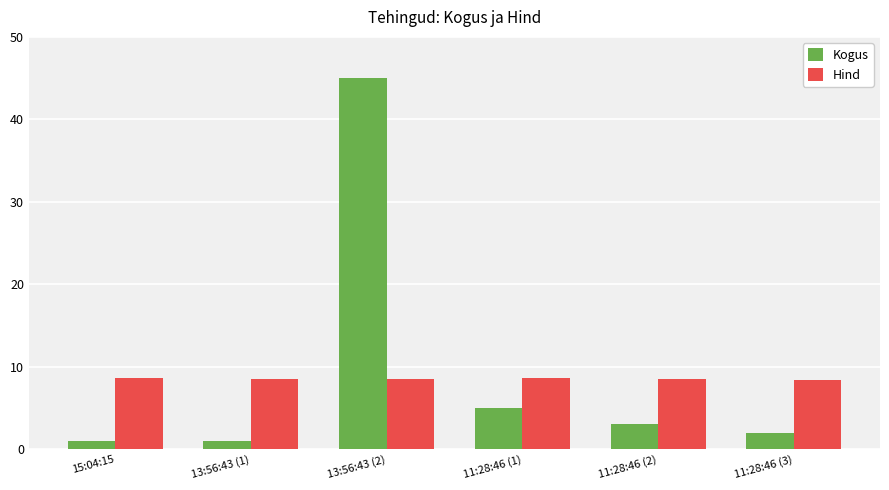

What is the total value across all series at 11:28:46 (3)?

10.4